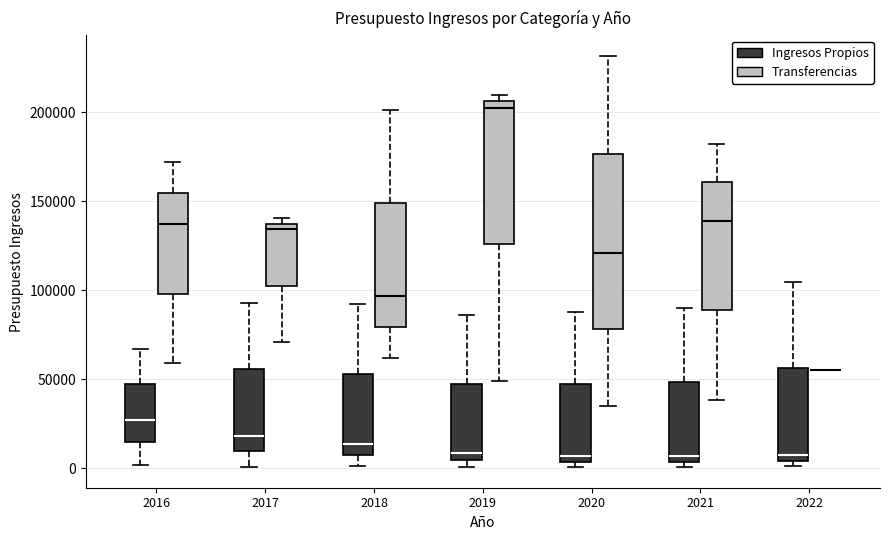

Reading left to right, transcribe this box plot: for each box, give where its median line is, the range the box spans, and where its two whiskers end, as read against the y-axis. The values are not printed on the chart, so give them approximately, as read against the axis.

2016 (Ingresos Propios): median 25000, box 15000 to 45000, whiskers 0 to 65000
2016 (Transferencias): median 135000, box 100000 to 155000, whiskers 60000 to 170000
2017 (Ingresos Propios): median 20000, box 10000 to 55000, whiskers 0 to 95000
2017 (Transferencias): median 135000, box 105000 to 140000, whiskers 70000 to 140000 (just above the box's upper edge)
2018 (Ingresos Propios): median 15000, box 5000 to 55000, whiskers 0 to 90000
2018 (Transferencias): median 95000, box 80000 to 150000, whiskers 60000 to 200000
2019 (Ingresos Propios): median 10000, box 5000 to 45000, whiskers 0 to 85000
2019 (Transferencias): median 205000 (just below the box's upper edge), box 125000 to 205000, whiskers 50000 to 210000
2020 (Ingresos Propios): median 5000 (just above the box's lower edge), box 5000 to 45000, whiskers 0 to 90000
2020 (Transferencias): median 120000, box 80000 to 175000, whiskers 35000 to 230000
2021 (Ingresos Propios): median 5000 (just above the box's lower edge), box 5000 to 50000, whiskers 0 to 90000
2021 (Transferencias): median 140000, box 90000 to 160000, whiskers 40000 to 180000
2022 (Ingresos Propios): median 5000 (just above the box's lower edge), box 5000 to 55000, whiskers 0 to 105000
2022 (Transferencias): box collapsed to a line at 55000, whiskers 55000 to 55000